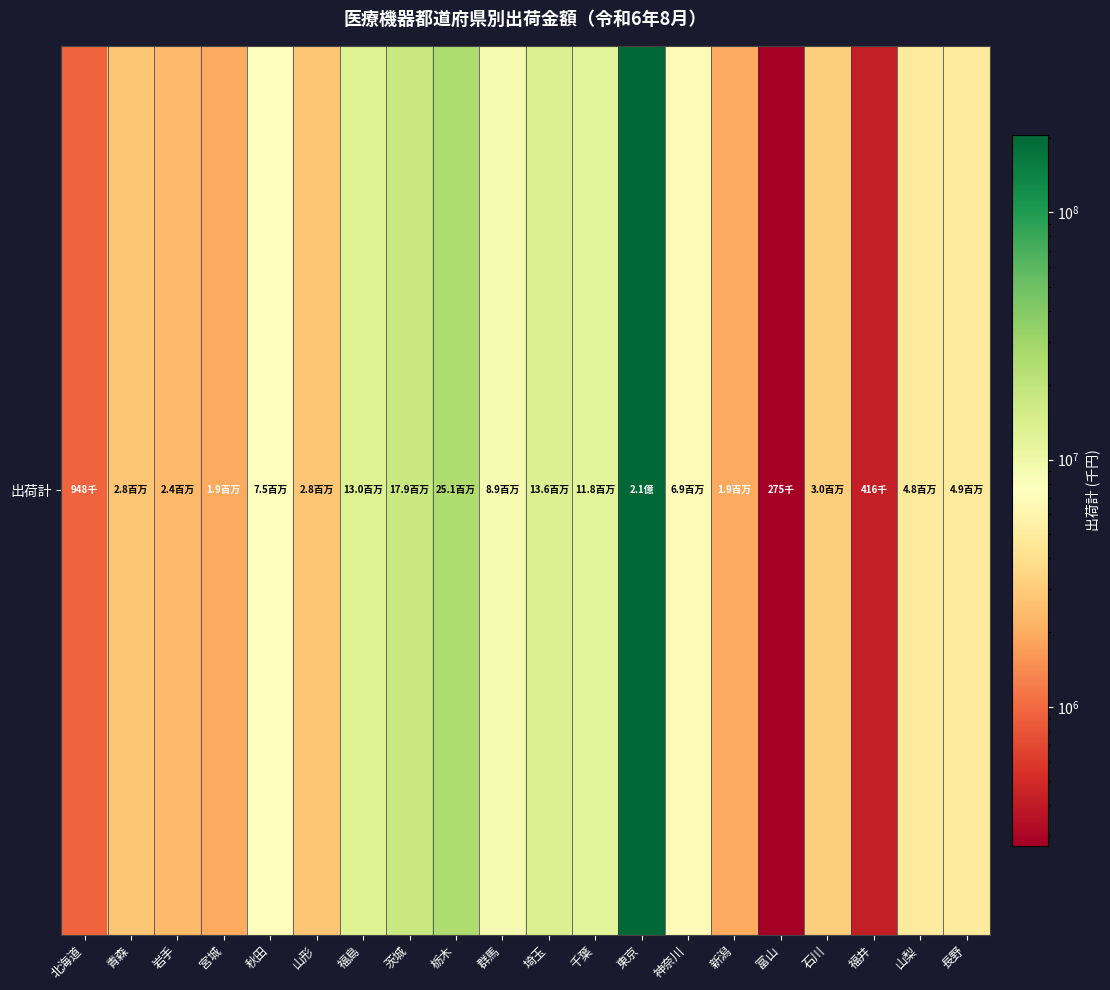

What is the average value?

16828700